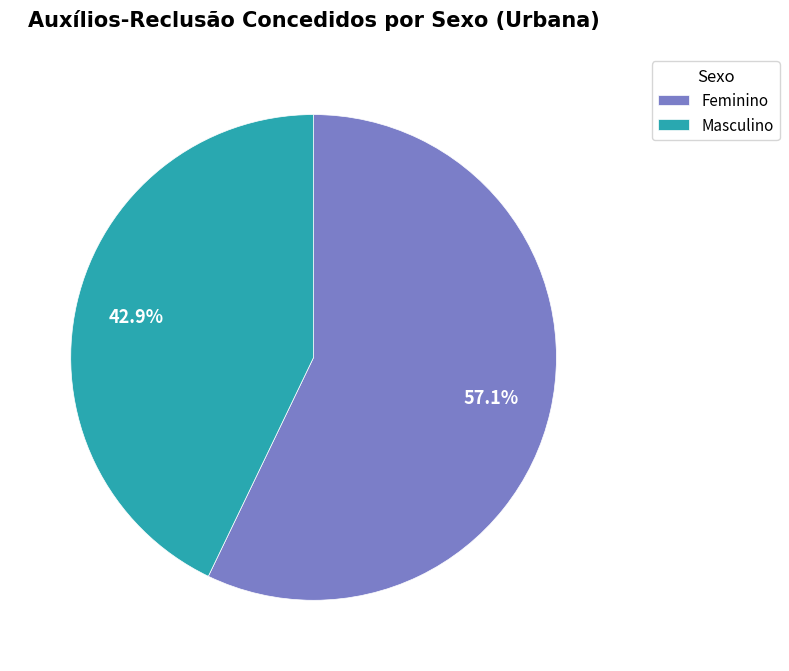

Which slice is the largest?

Feminino